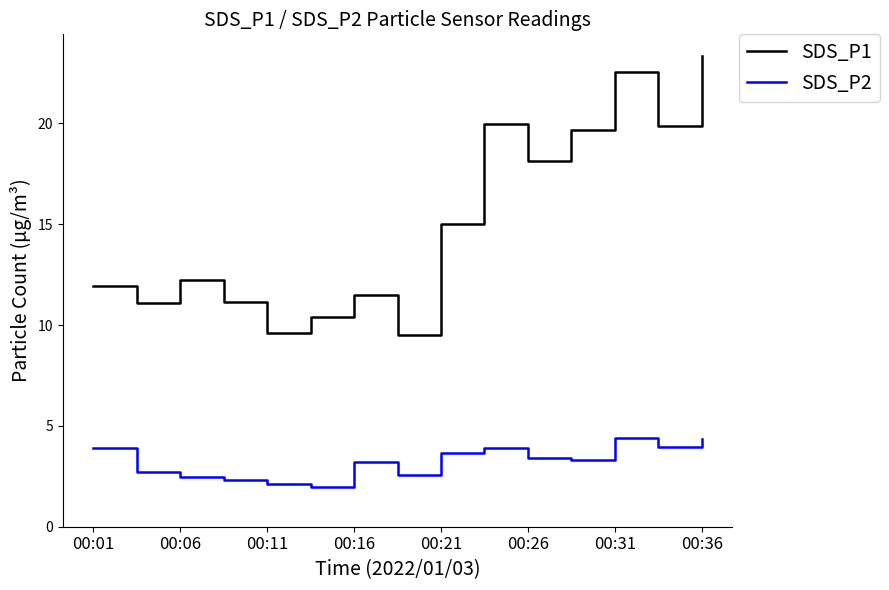

What is the average value of the SDS_P2 series?

3.2